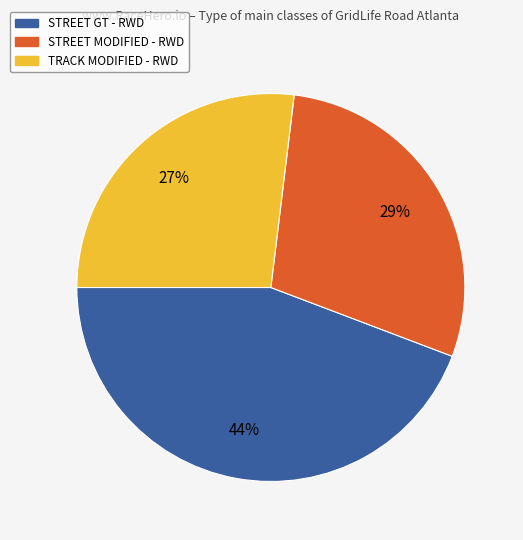

How many slices are in this pie chart?

3